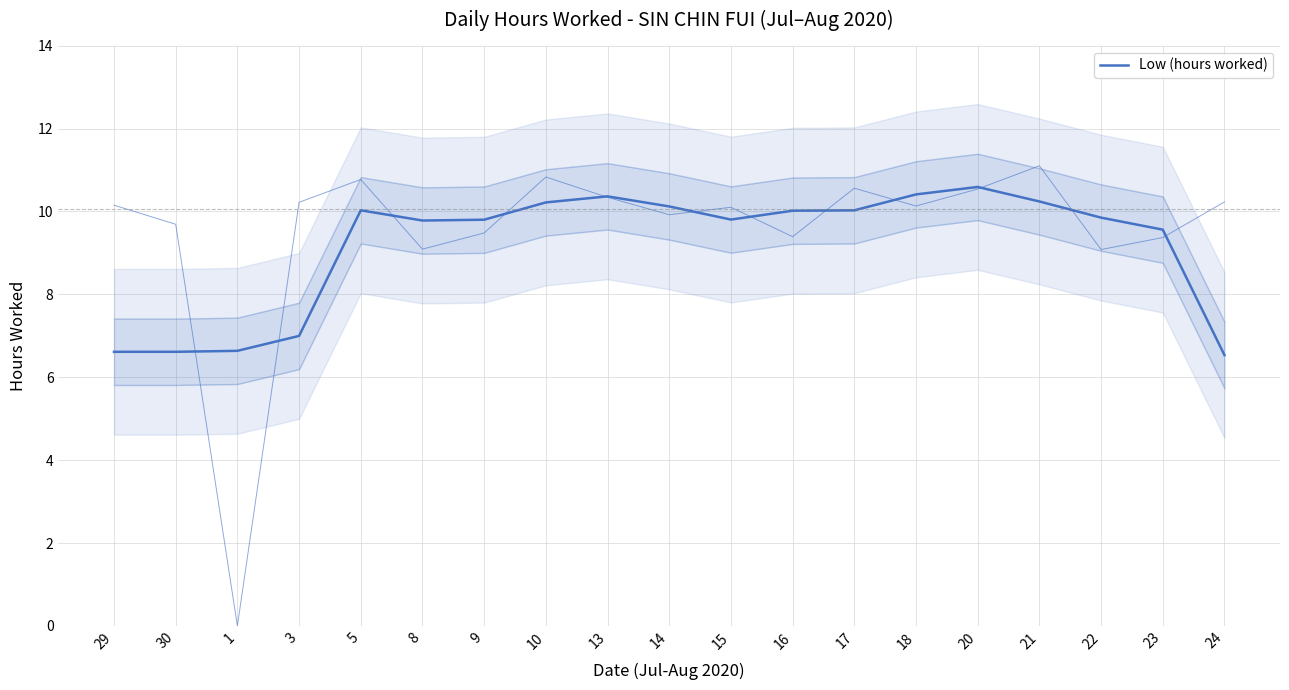

Which label corresponds to the smallest value in the chart?

24